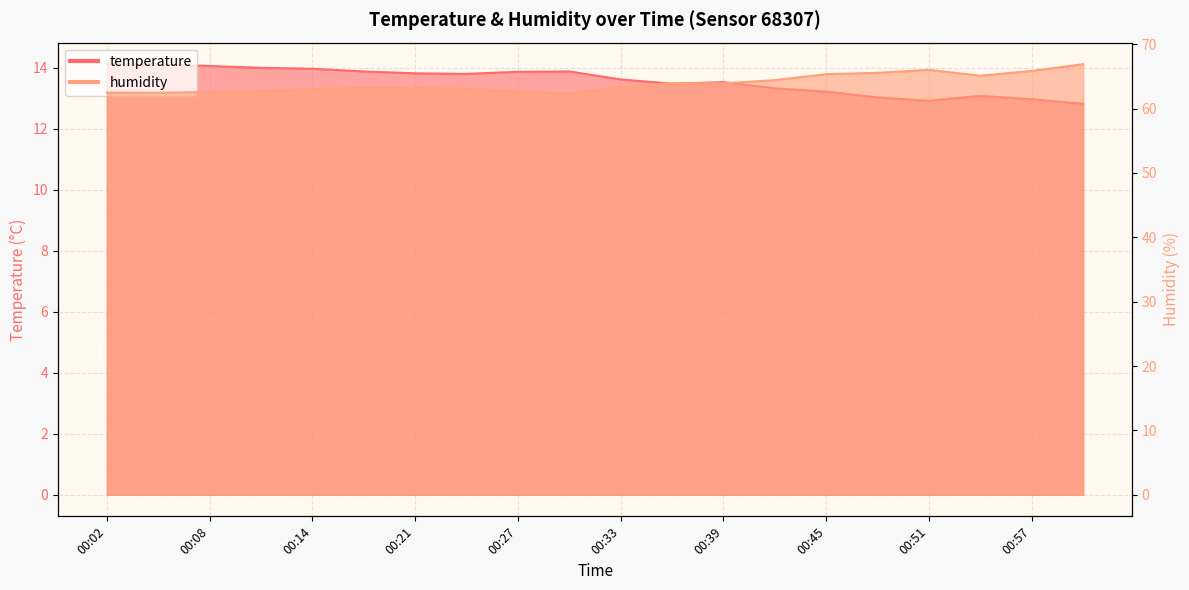

What is the approximate value of humidity at 01:00?

66.9